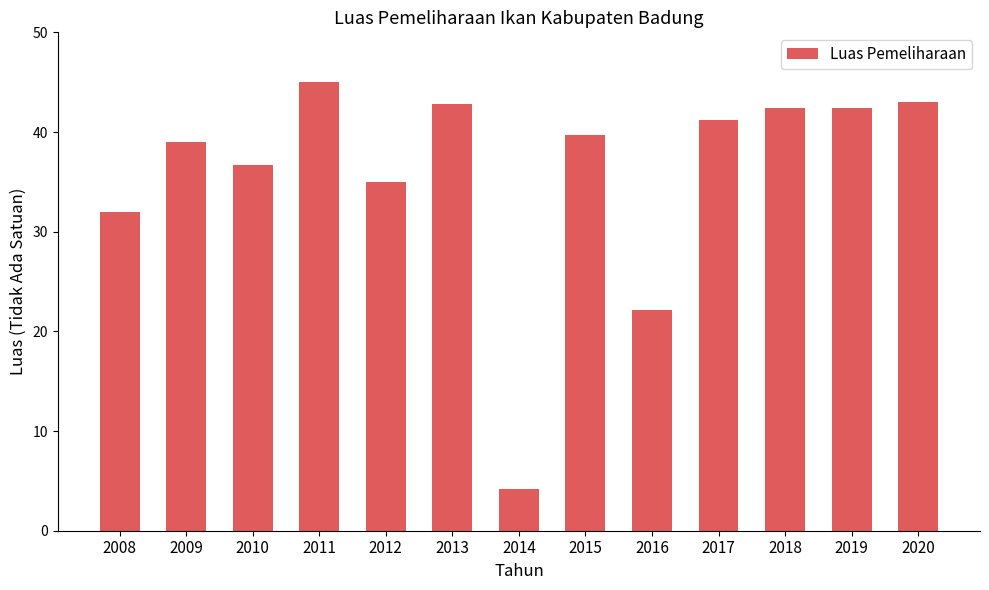

Reading left to right, extract all data points from this chart.

32.0	39.0	36.7	45.0	35.0	42.8	4.2	39.7	22.1	41.2	42.4	42.4	43.0